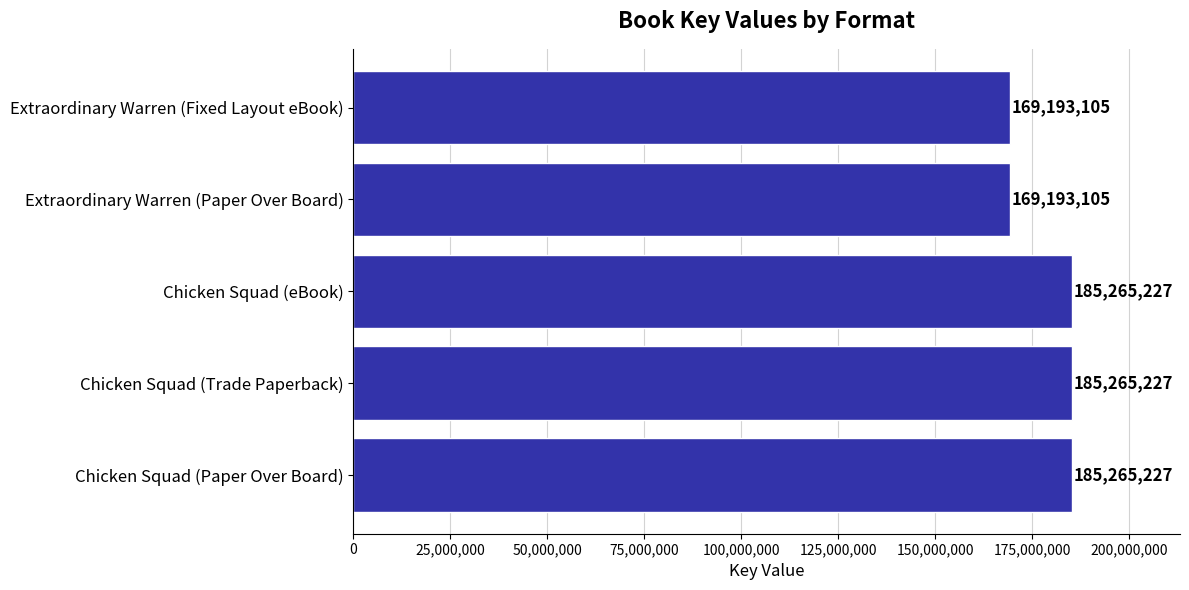

The chart shows a value of 67217852 at Chicken Squad (Trade Paperback). True or false?

False